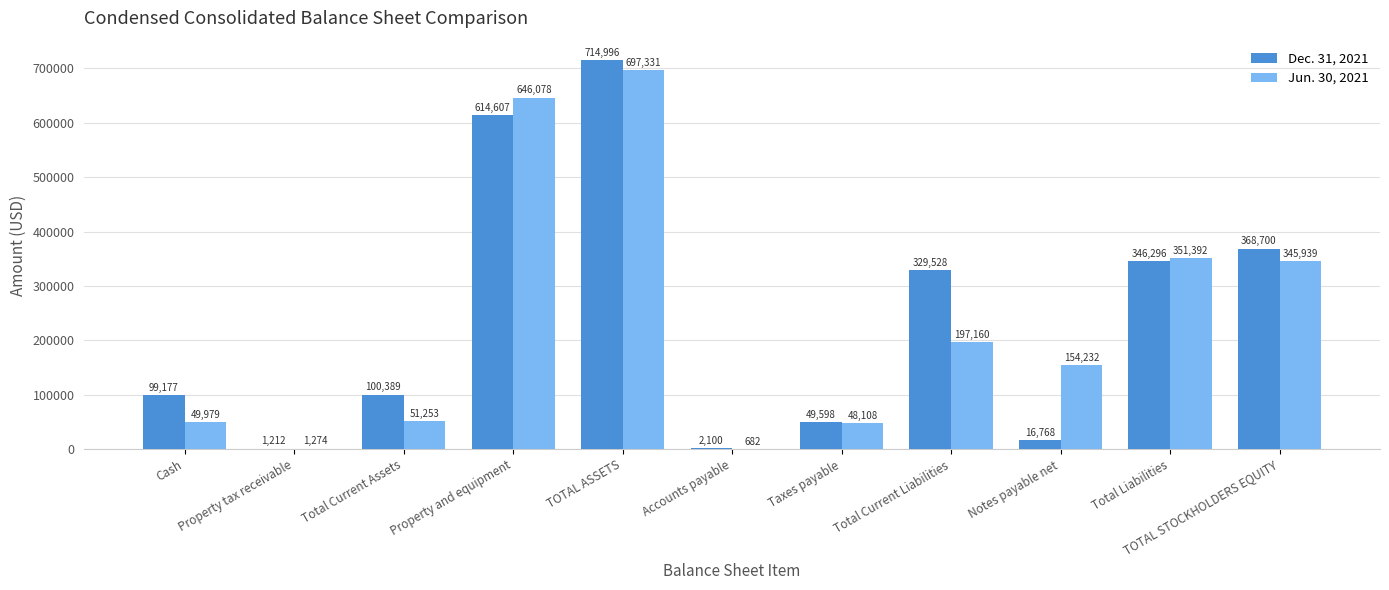

What is the total value across all series at Accounts payable?

2782